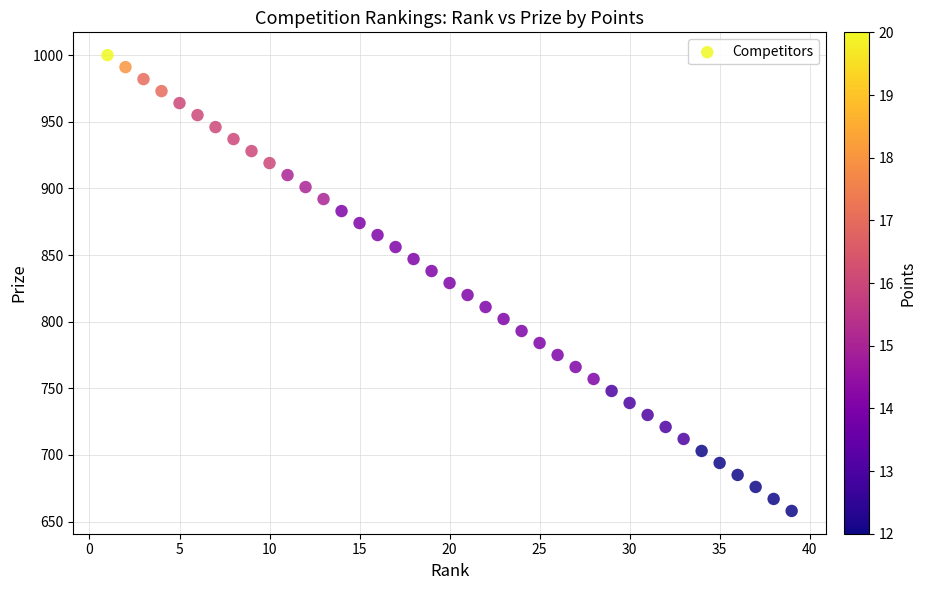

What is the range of X values (max minus min)?

38